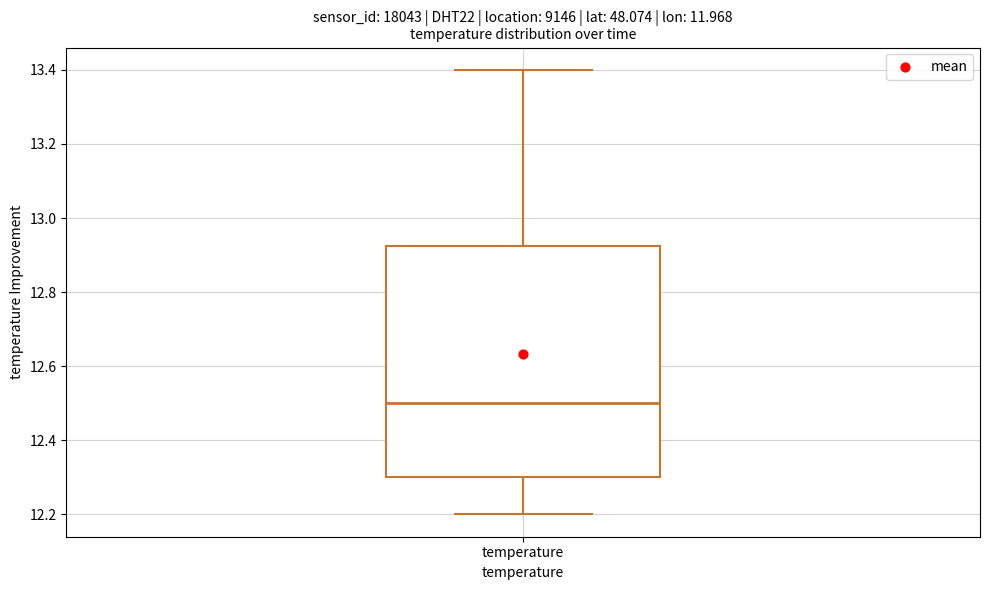

Transcribe this box plot: give where the median line is, the range the box spans, and where the two whiskers end, as read against the y-axis. The values are not printed on the chart, so give them approximately, as read against the axis.

median 12.50, box 12.30 to 12.92, whiskers 12.20 to 13.40